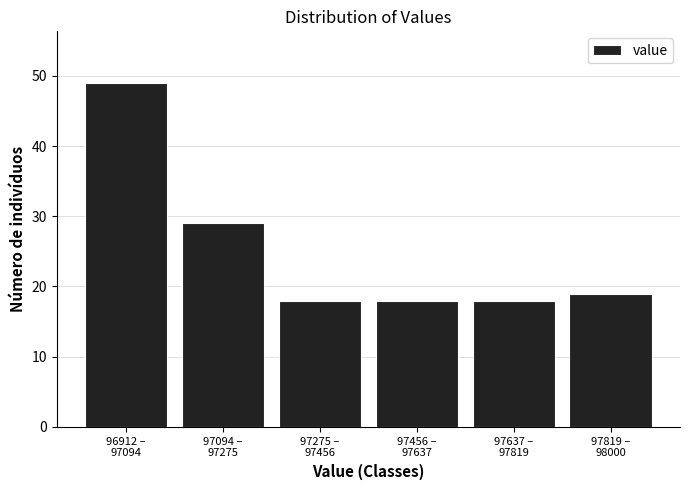

Reading left to right, extract all data points from this chart.

49	29	18	18	18	19